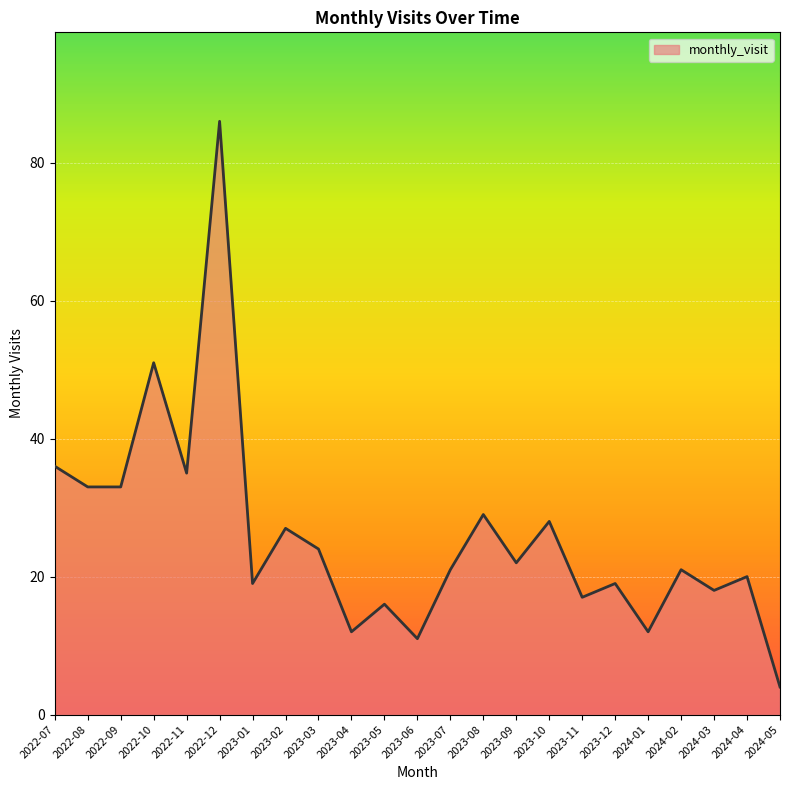

At which category does the chart reach its minimum across all series?

2024-05